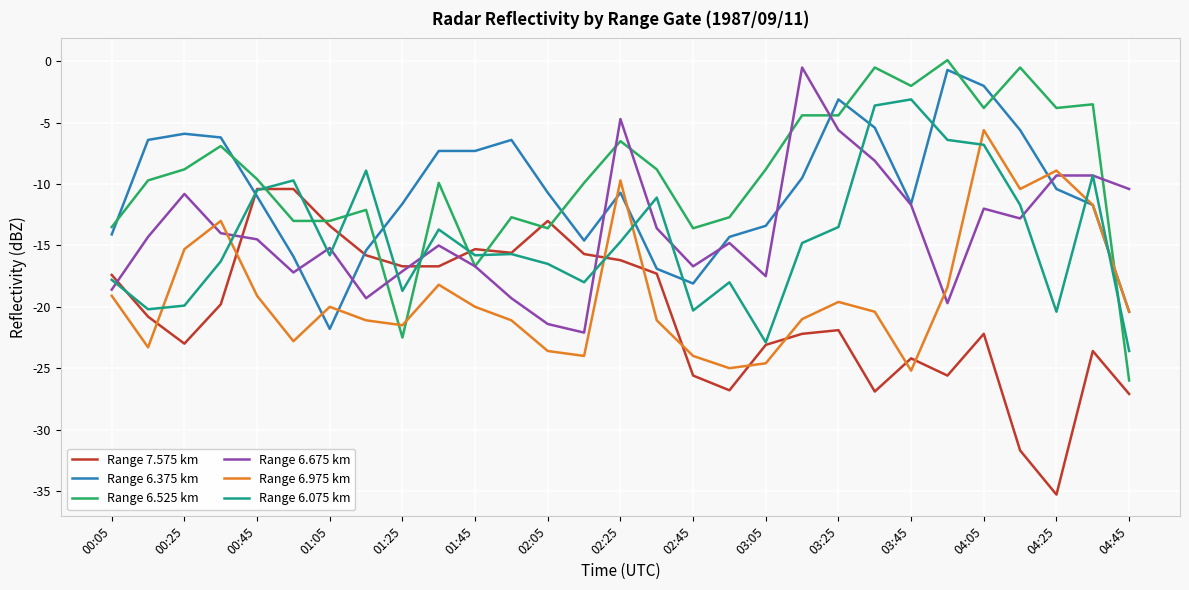

What is the lowest value of the Range 6.075 km series?

-23.6